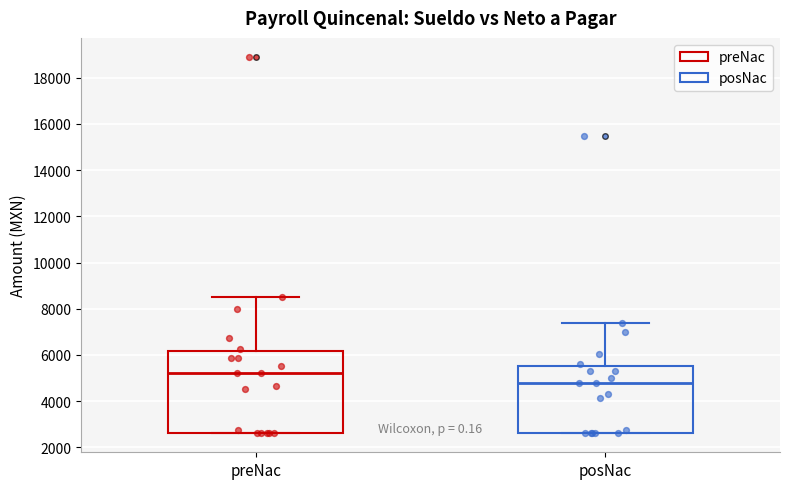

Where does the upper whisker of the box for posNac end on the y-axis? The values are not printed on the chart, so give them approximately, as read against the axis.

7400